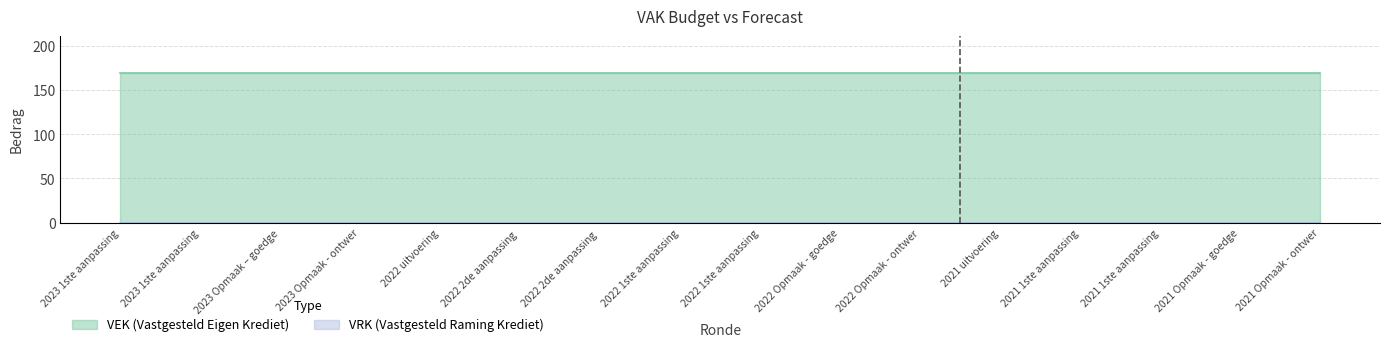

What position from the right is 2021 uitvoering?

5